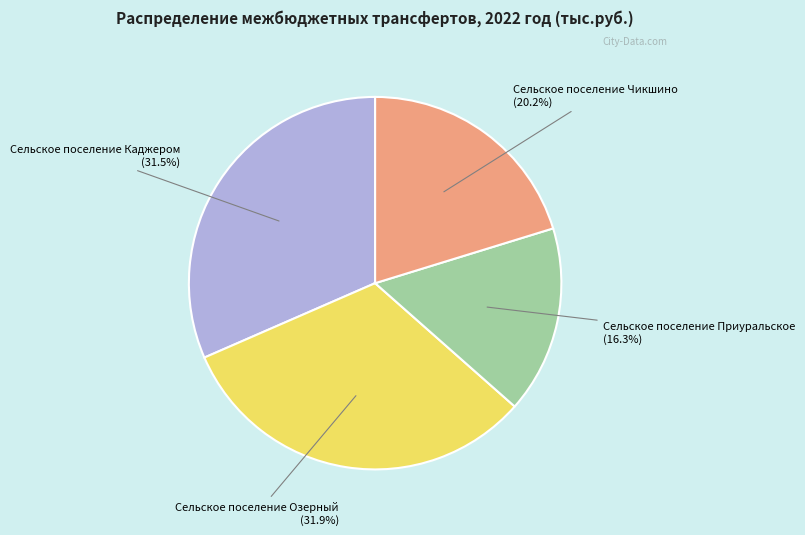

To the nearest percent, what is the average slice percentage?

25%